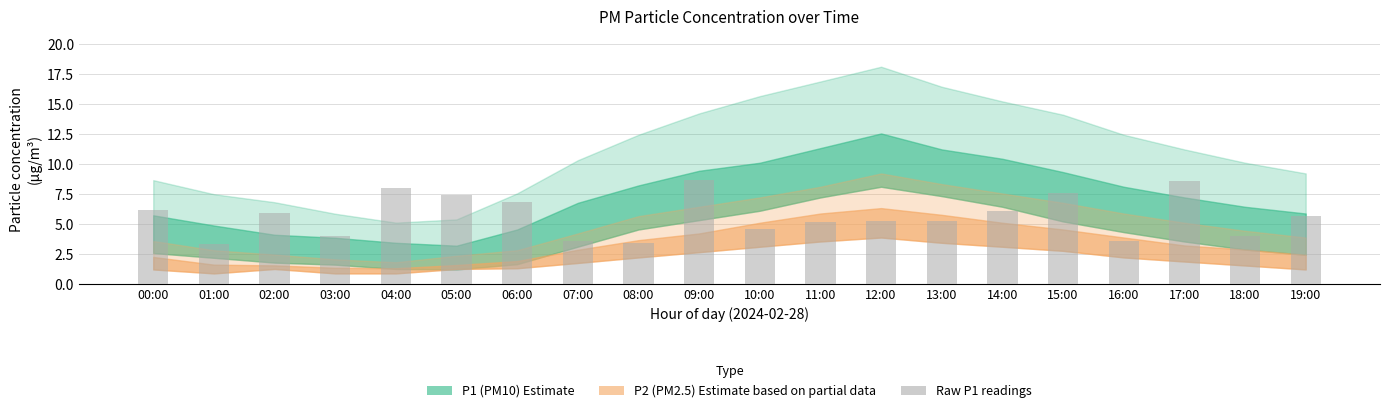

Approximately how many times larger is the value at 16:00 compared to 04:00?

0.4